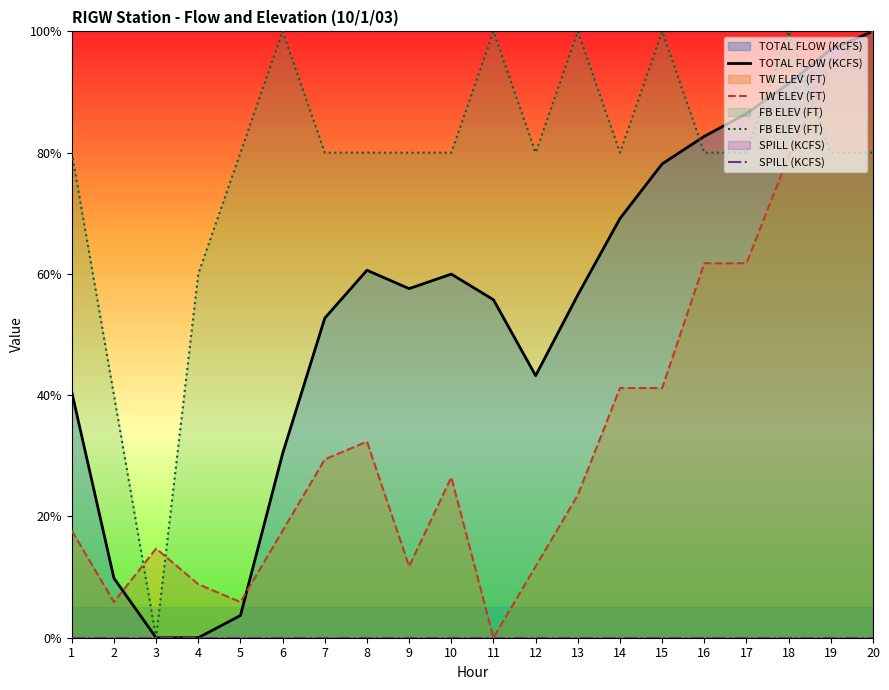

Reading right to left, transcribe all the data shown in this chart.

TOTAL FLOW (KCFS): 100.0	97.0	91.4	86.4	82.7	78.1	69.1	56.5	43.2	55.7	60.0	57.6	60.6	52.7	30.4	3.7	0.0	0.0	9.8	40.5
TW ELEV (FT): 100.0	94.1	79.4	61.8	61.8	41.2	41.2	23.5	11.8	0.0	26.5	11.8	32.4	29.4	17.6	5.9	8.8	14.7	5.9	17.6
FB ELEV (FT): 80.0	80.0	100.0	80.0	80.0	100.0	80.0	100.0	80.0	100.0	80.0	80.0	80.0	80.0	100.0	80.0	60.0	0.0	40.0	80.0
SPILL (KCFS): 0.0	0.0	0.0	0.0	0.0	0.0	0.0	0.0	0.0	0.0	0.0	0.0	0.0	0.0	0.0	0.0	0.0	0.0	0.0	0.0